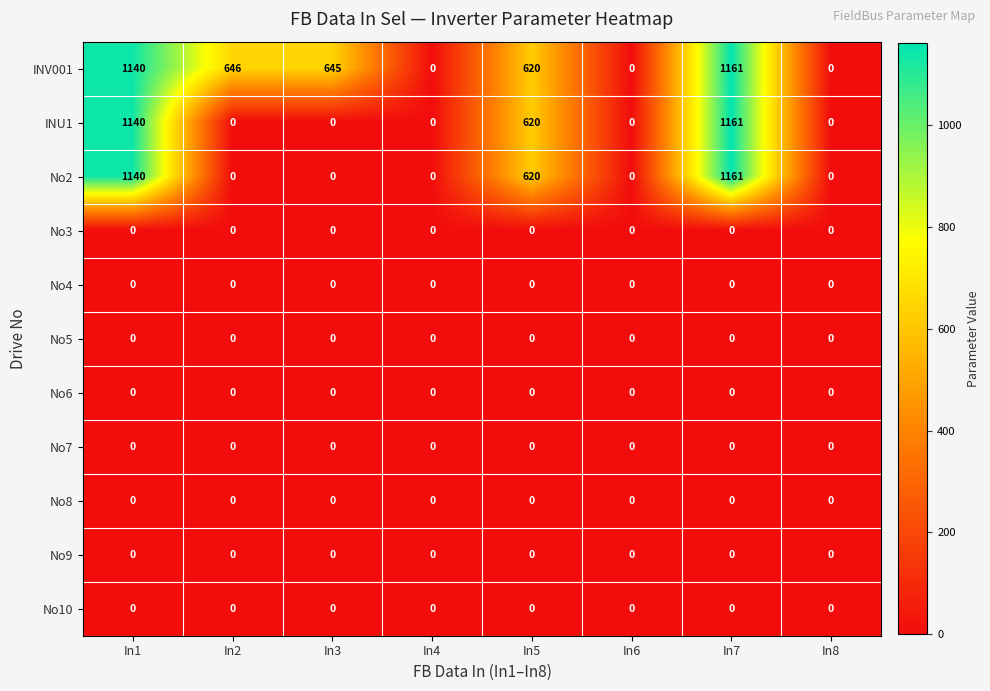

Which series has the largest total across all categories?

INV001